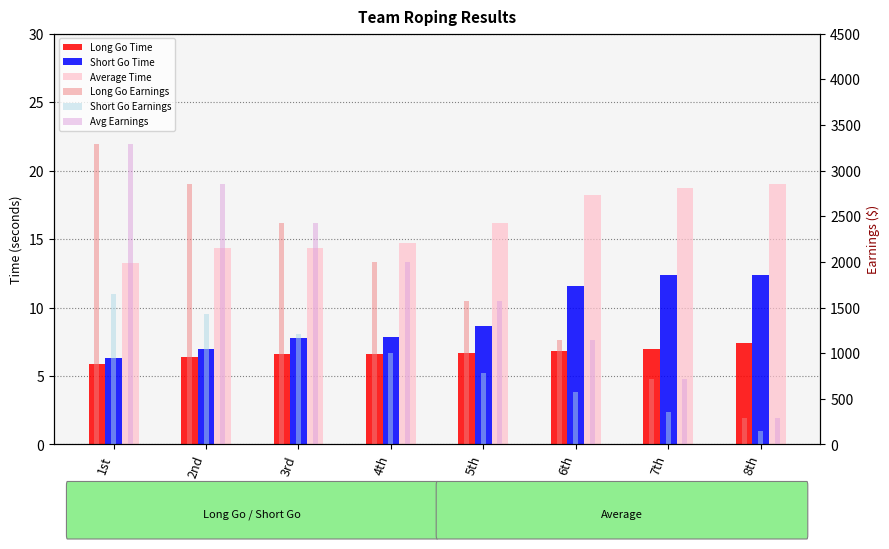

At which label is Short Go Time closest to 9?

5th